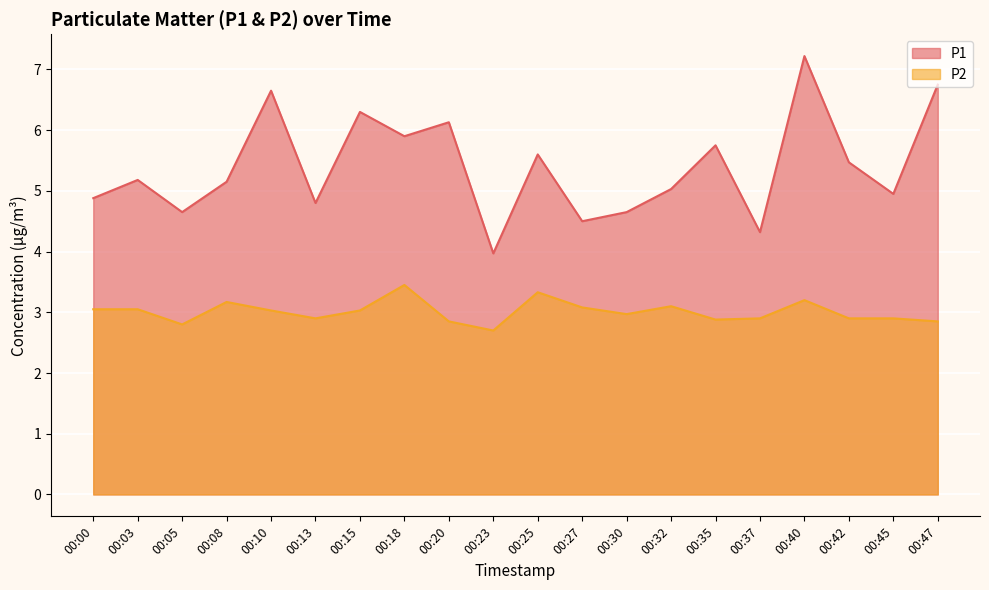

Rank the series by their maximum value, from highest to lowest.

P1, P2